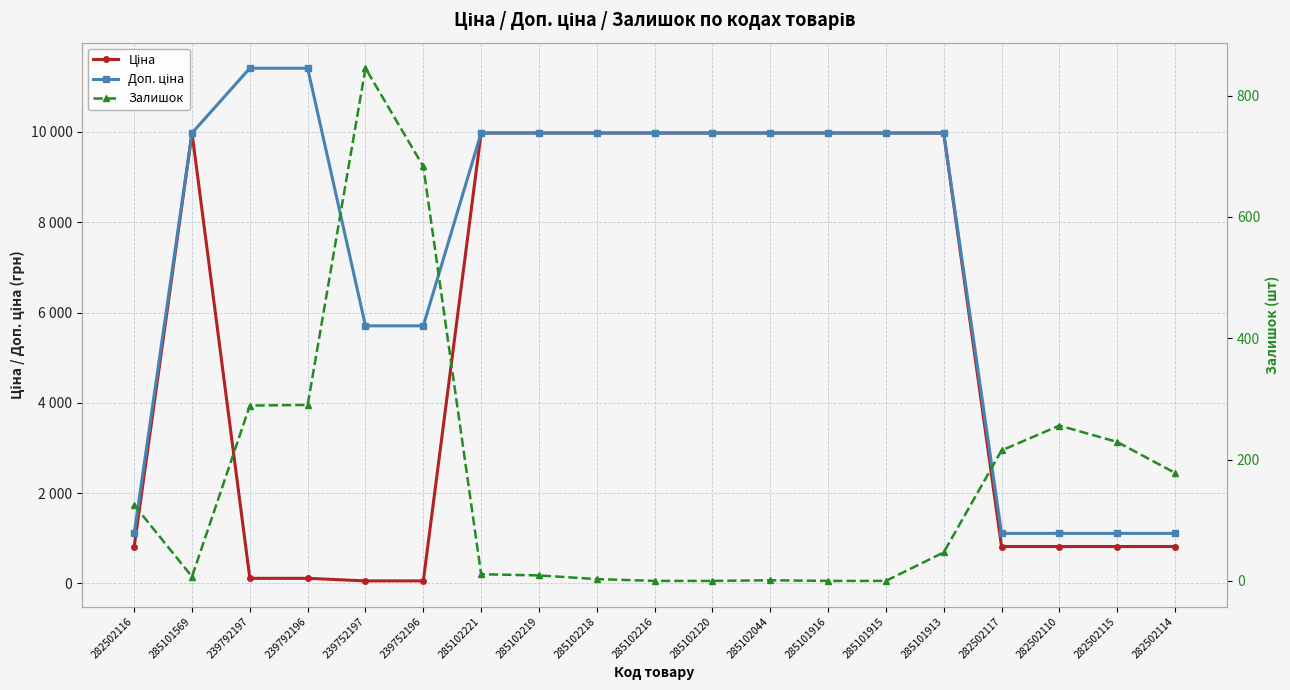

Where is the first local maximum for Ціна?

285101569